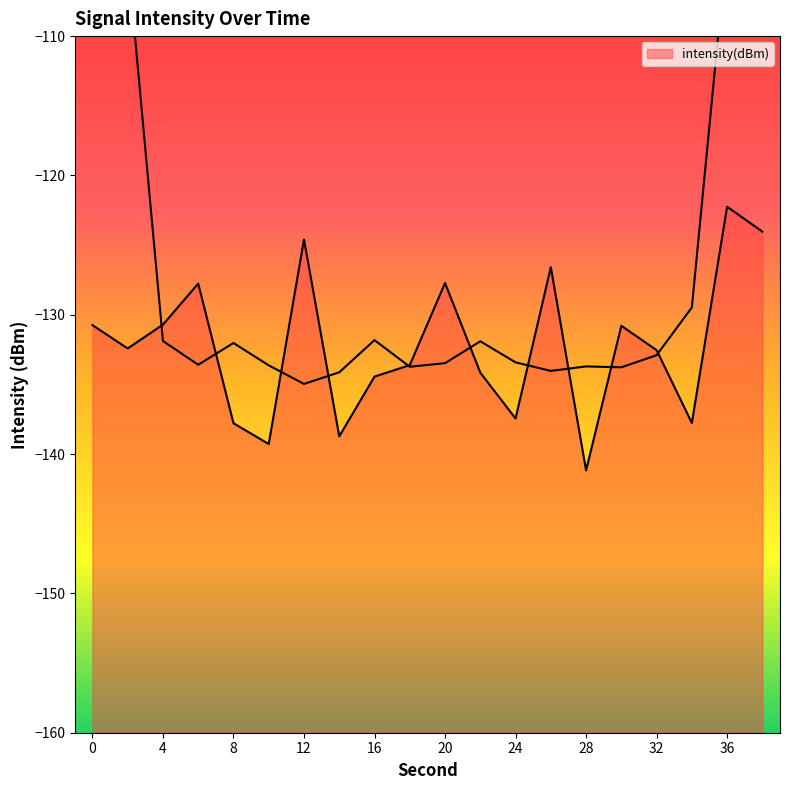

How many lines are shown in the chart?

1